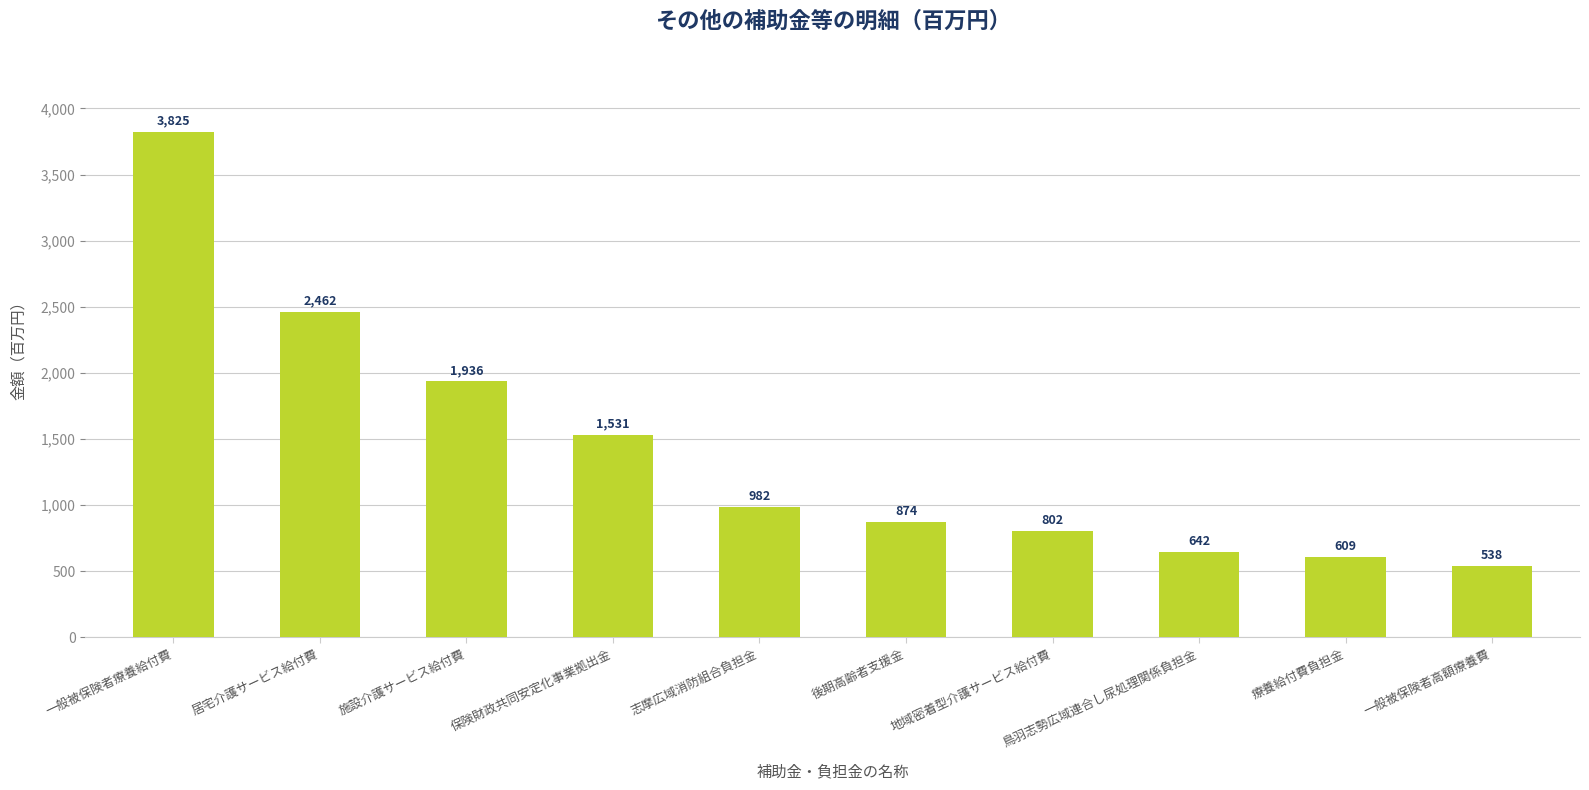

What is the sum of the values at 保険財政共同安定化事業拠出金 and 志摩広域消防組合負担金?

2513